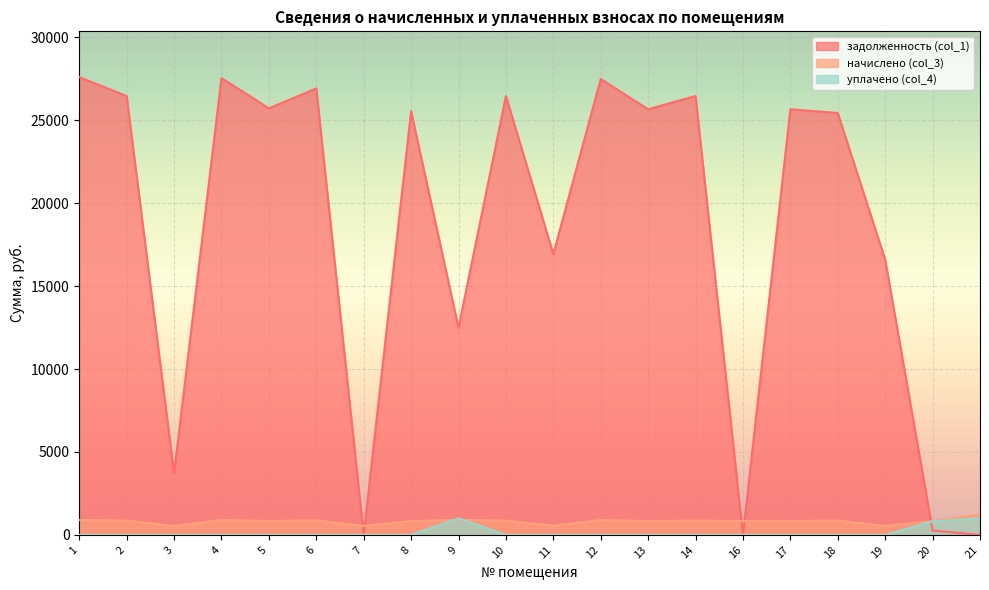

After their last crossing, which series has the higher values: уплачено (col_4) or начислено (col_3)?

начислено (col_3)